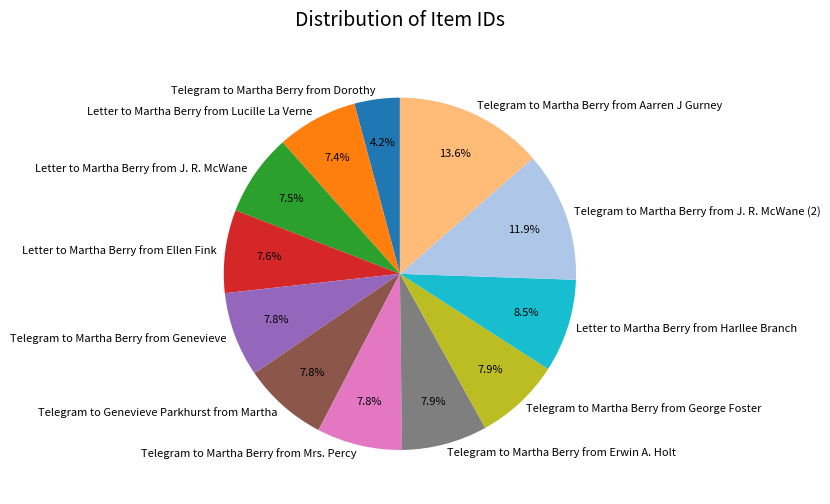

How many segments does this pie chart have?

12